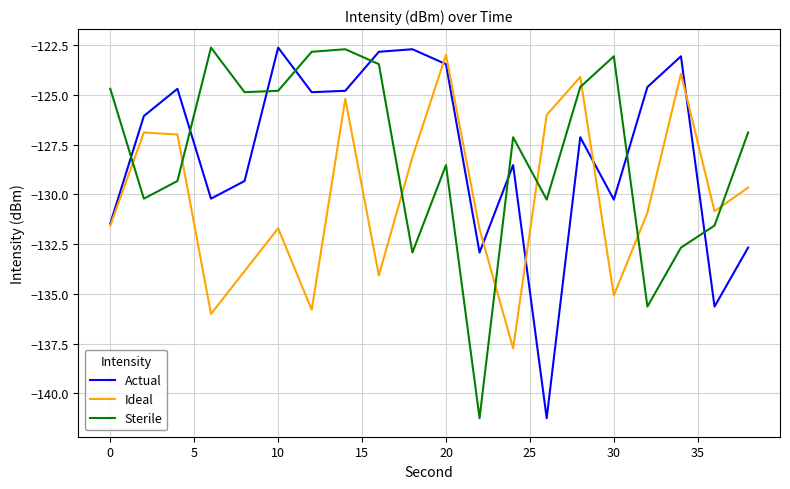

Is this an area chart (filled region under the line)?

No